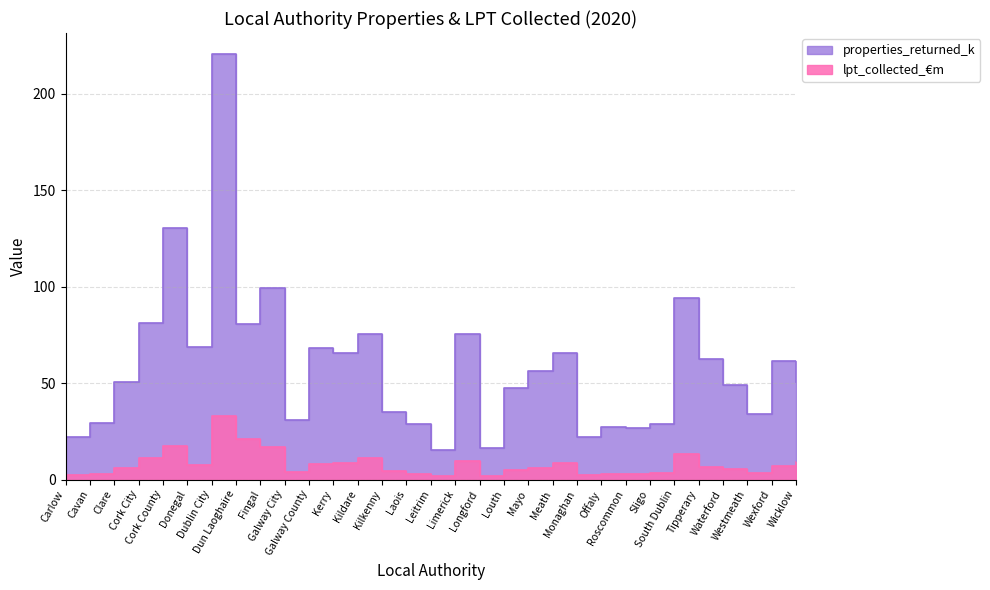

What is the difference between the maximum and minimum values in the properties_returned_k series?

205.2